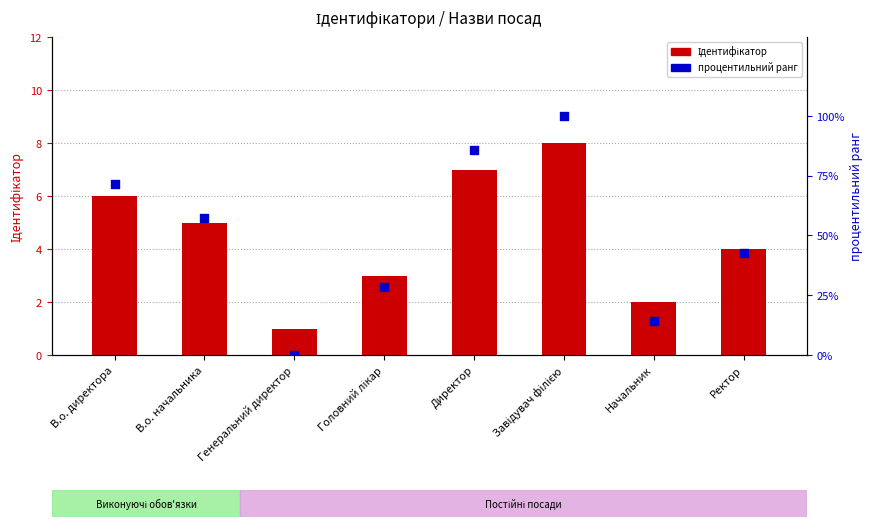

What are all the series names shown in the legend?

Ідентифікатор, процентильний ранг